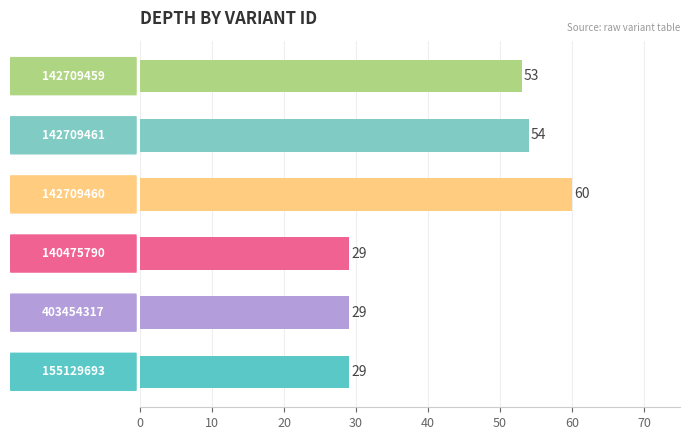

What is the average value?

42